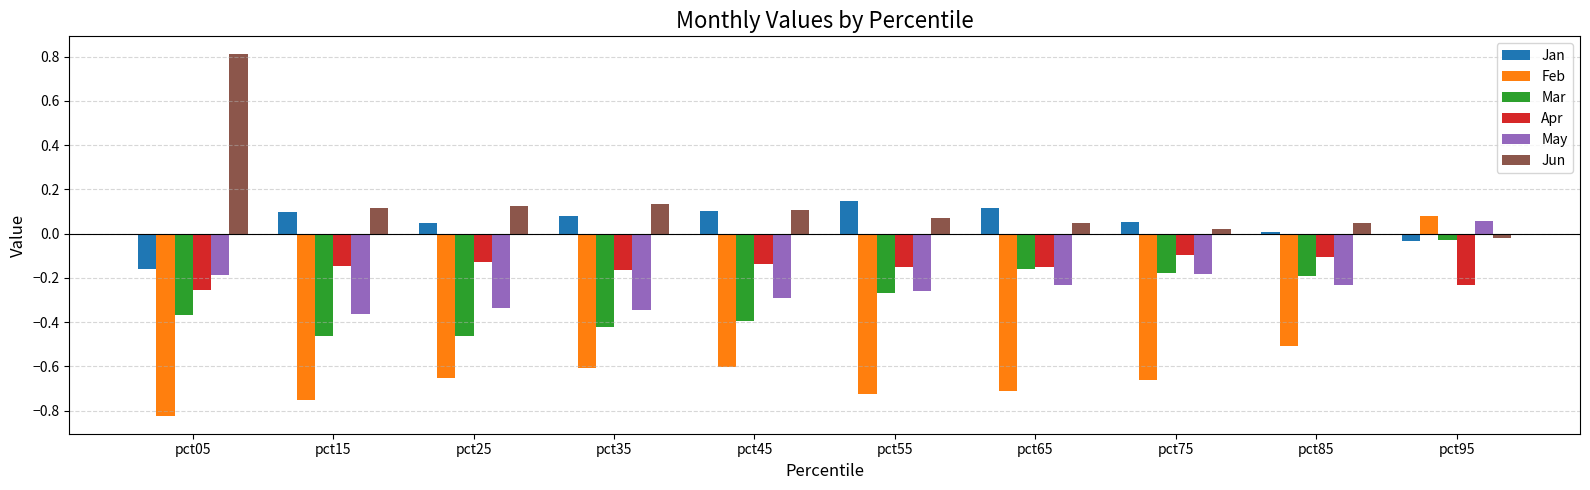

Between pct55 and pct95, which series saw the biggest shift?

Feb